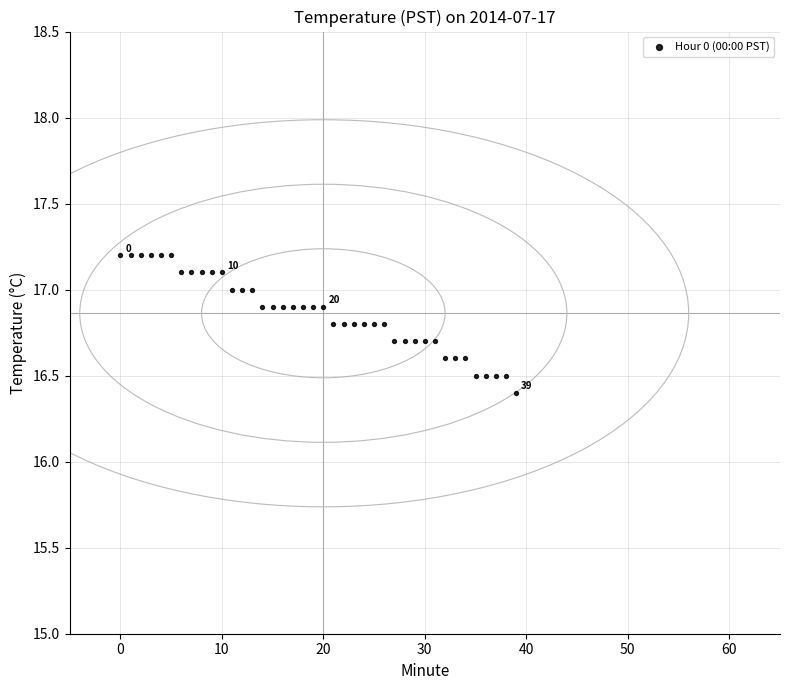

What is the range of Y values (max minus min)?

0.8